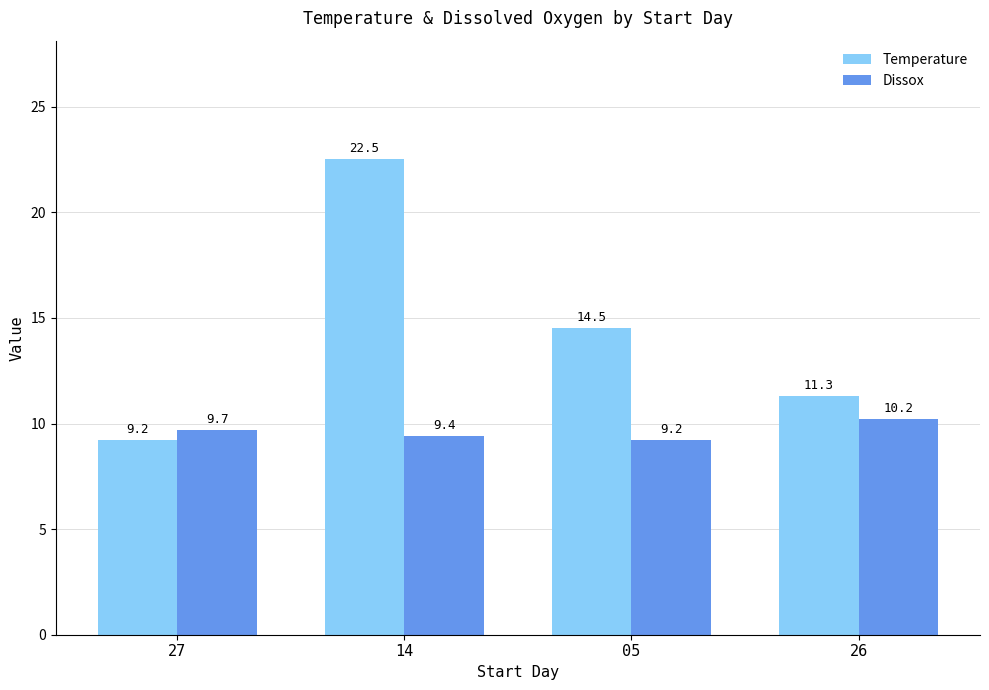

What position from the left is 05?

3